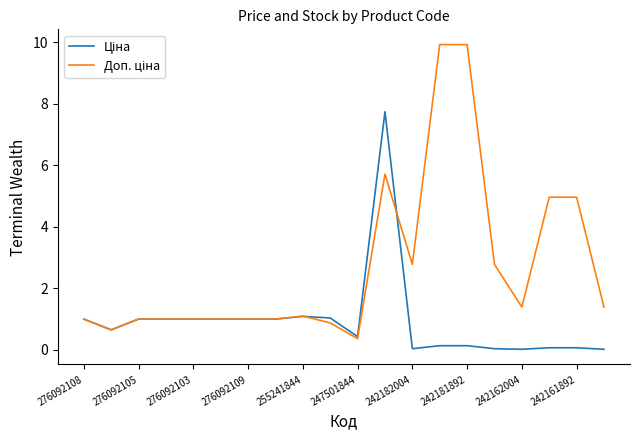

What is the greatest value displayed?

9.9